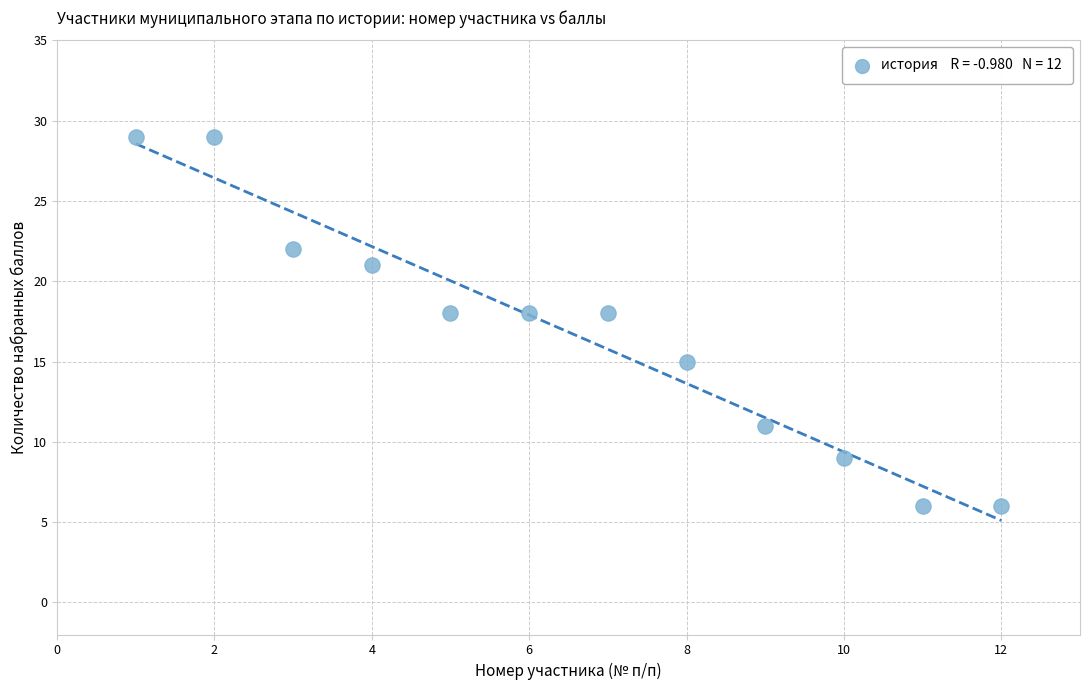

What is the average X value?

6